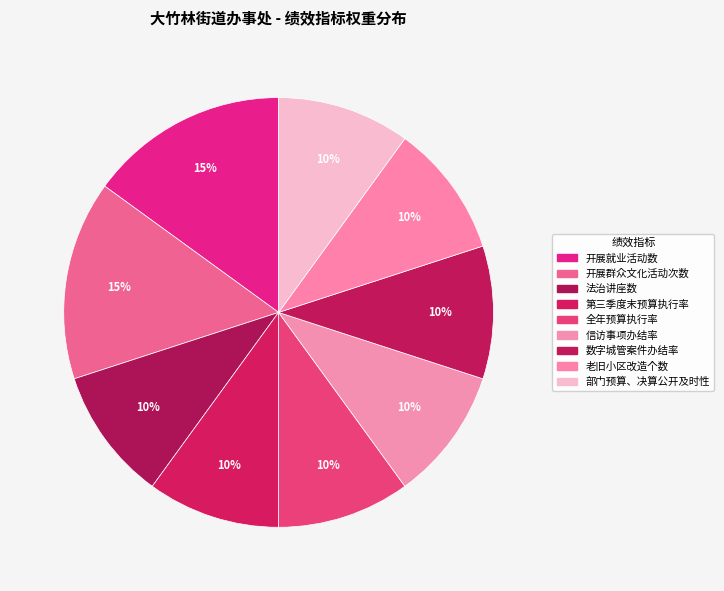

Count the number of slices in the pie.

9